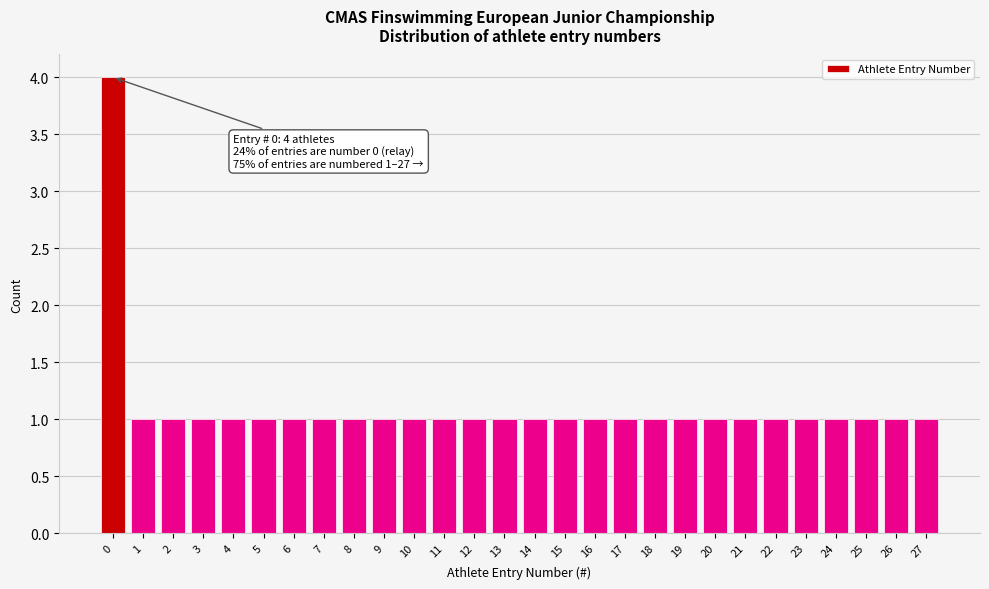

Reading left to right, list all the values displayed in this chart.

4	1	1	1	1	1	1	1	1	1	1	1	1	1	1	1	1	1	1	1	1	1	1	1	1	1	1	1